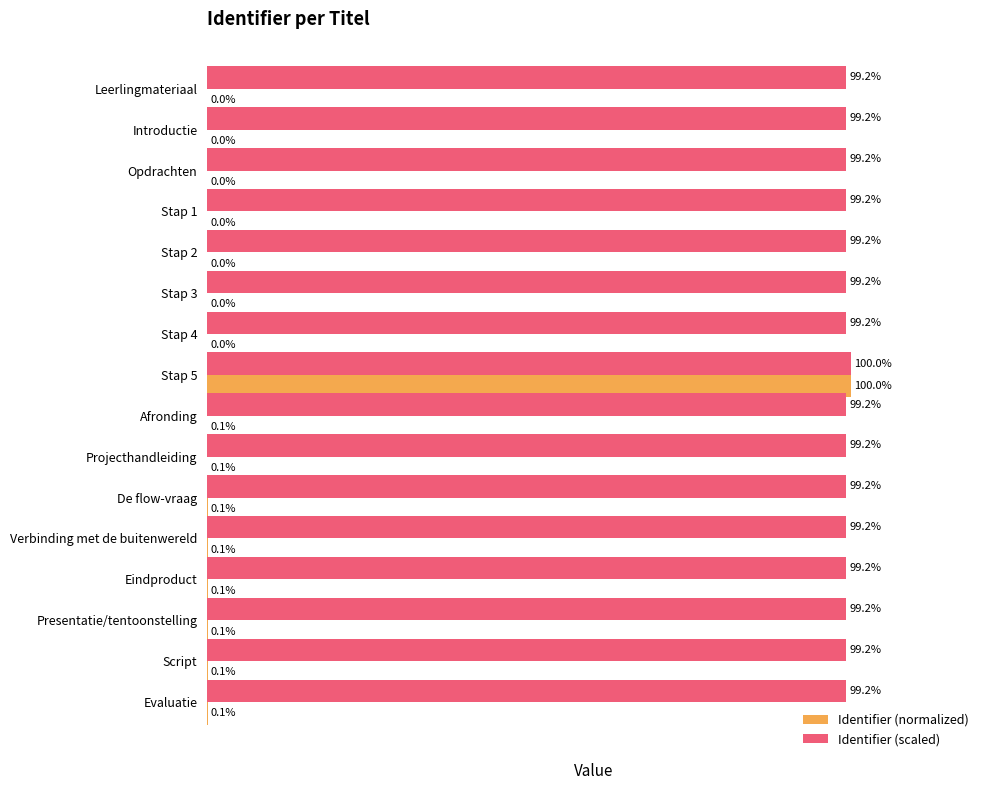

At which label does Identifier (scaled) reach its peak?

Stap 5